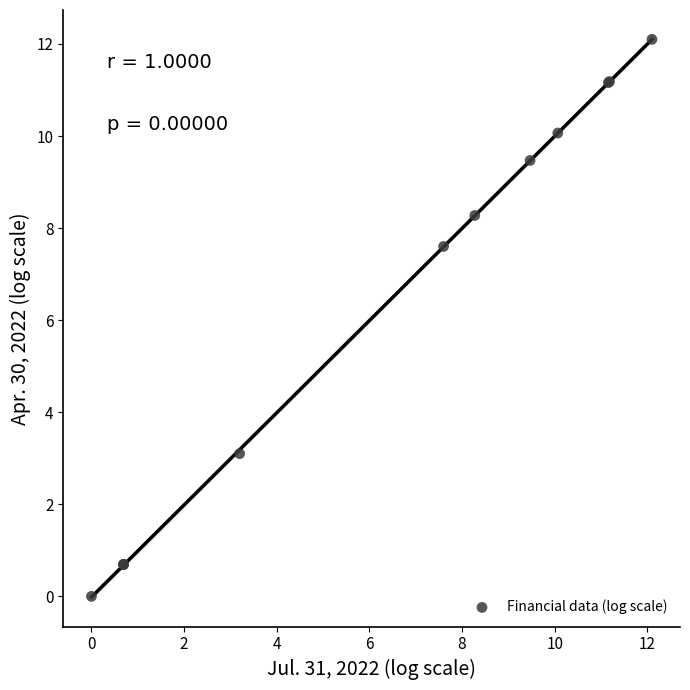

What Y value in the scatter plot is closest to 6?

7.6